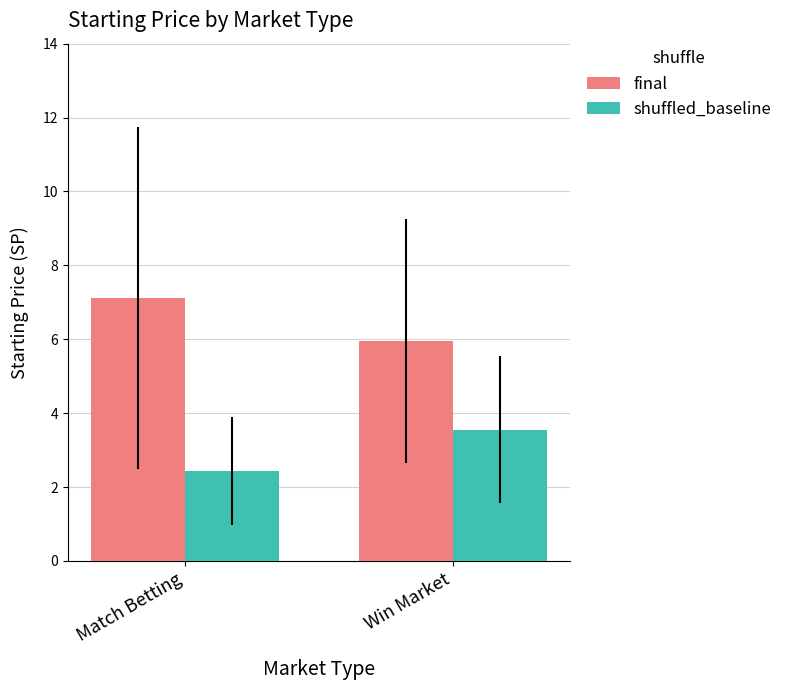

What position from the left is Win Market?

2